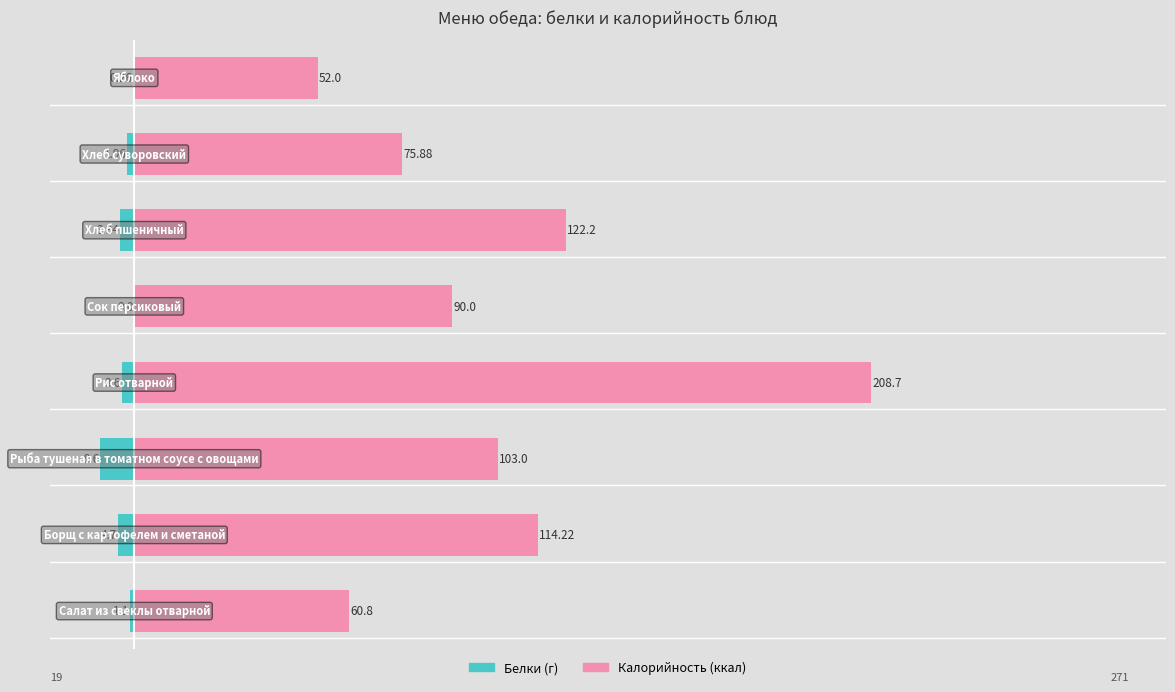

What is the difference between the maximum and minimum values in the Калорийность series?

156.7